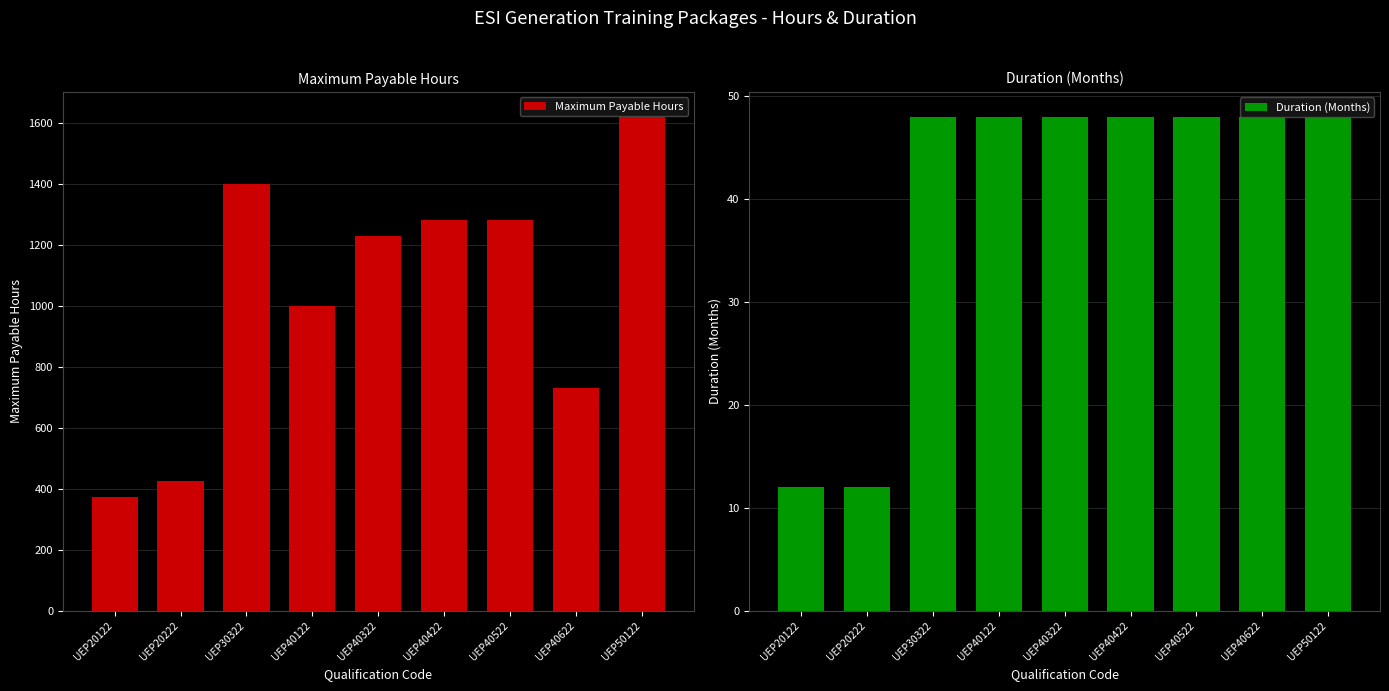

What is the difference between the highest and lowest values at UEP40622?

681